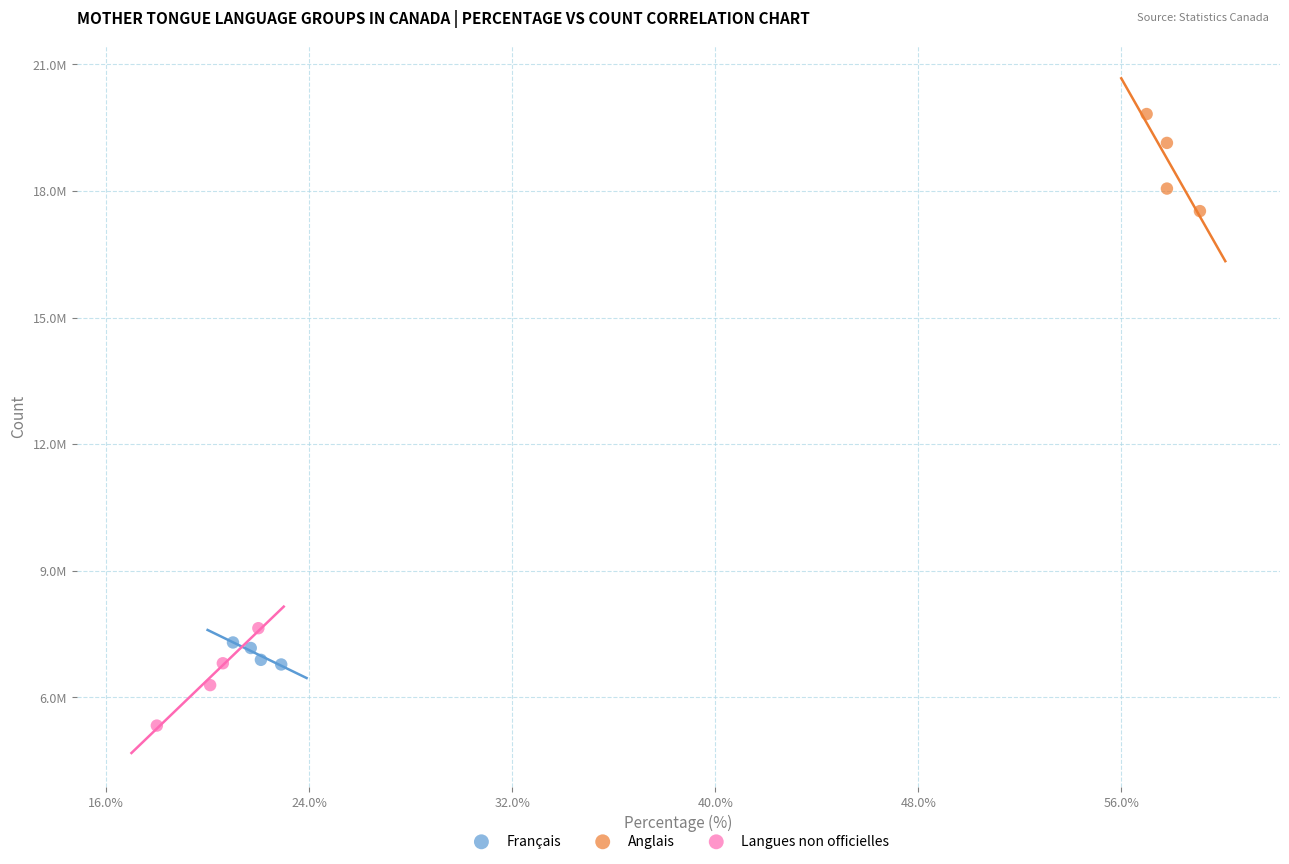

What are all the series names shown in the legend?

Français, Anglais, Langues non officielles